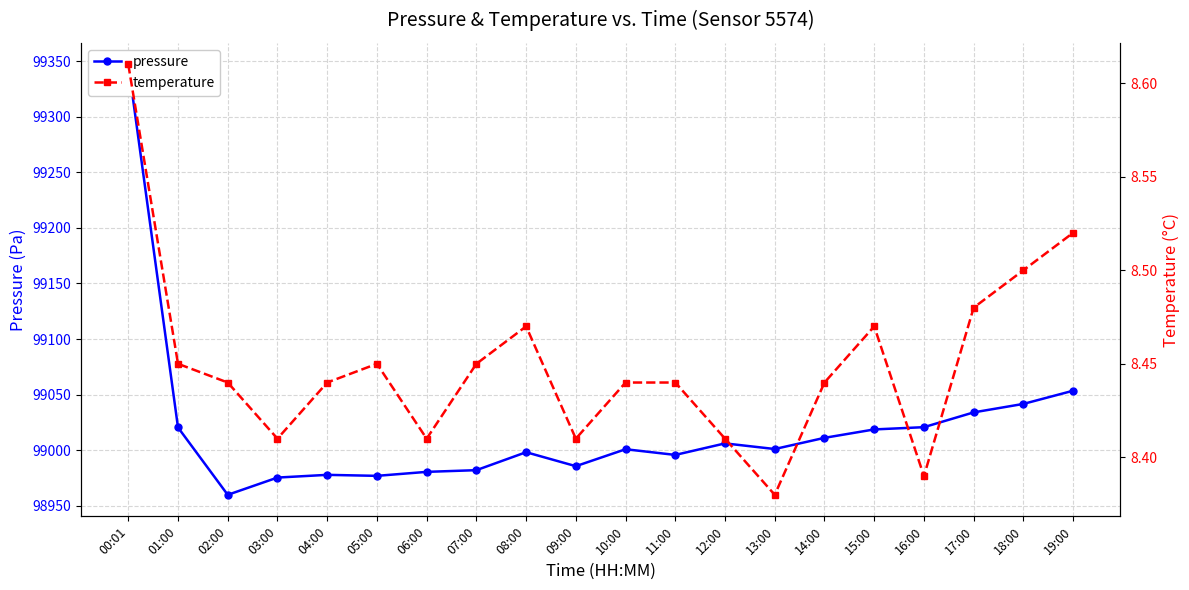

What is the difference between the pressure values at 13:00 and 16:00?

19.7